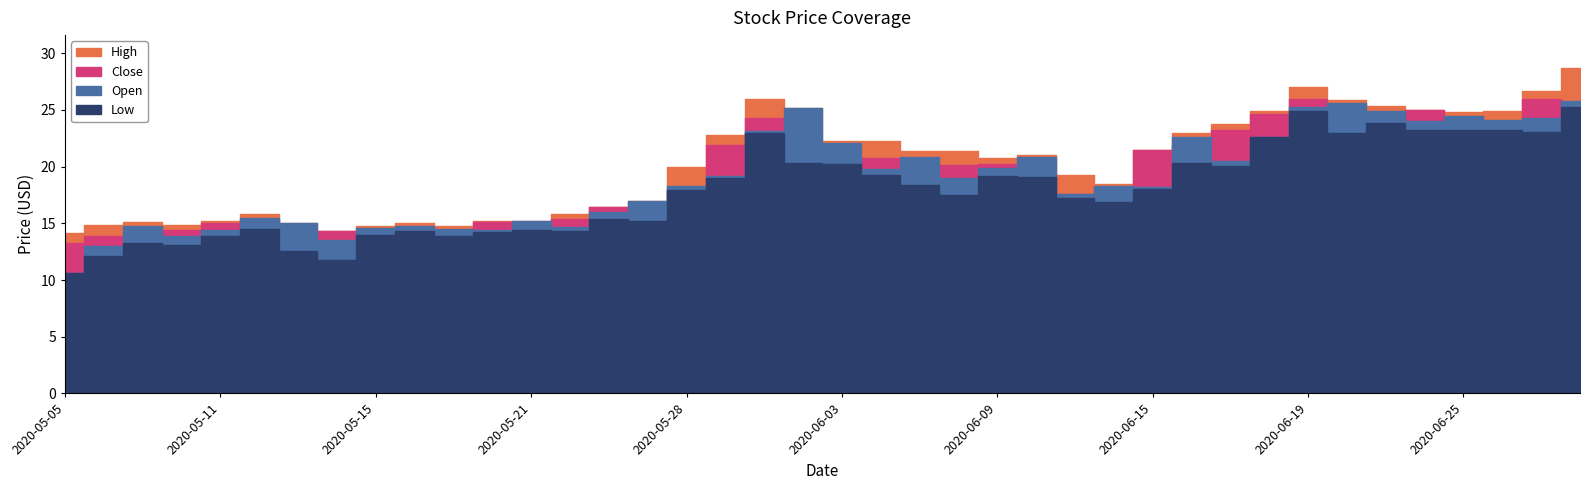

At how many categories does at least one series exceed 11?

40